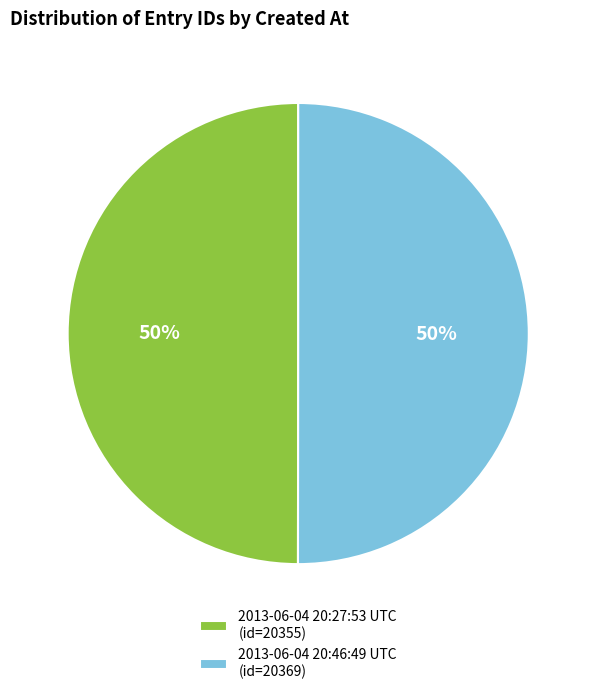

Count the number of slices in the pie.

2